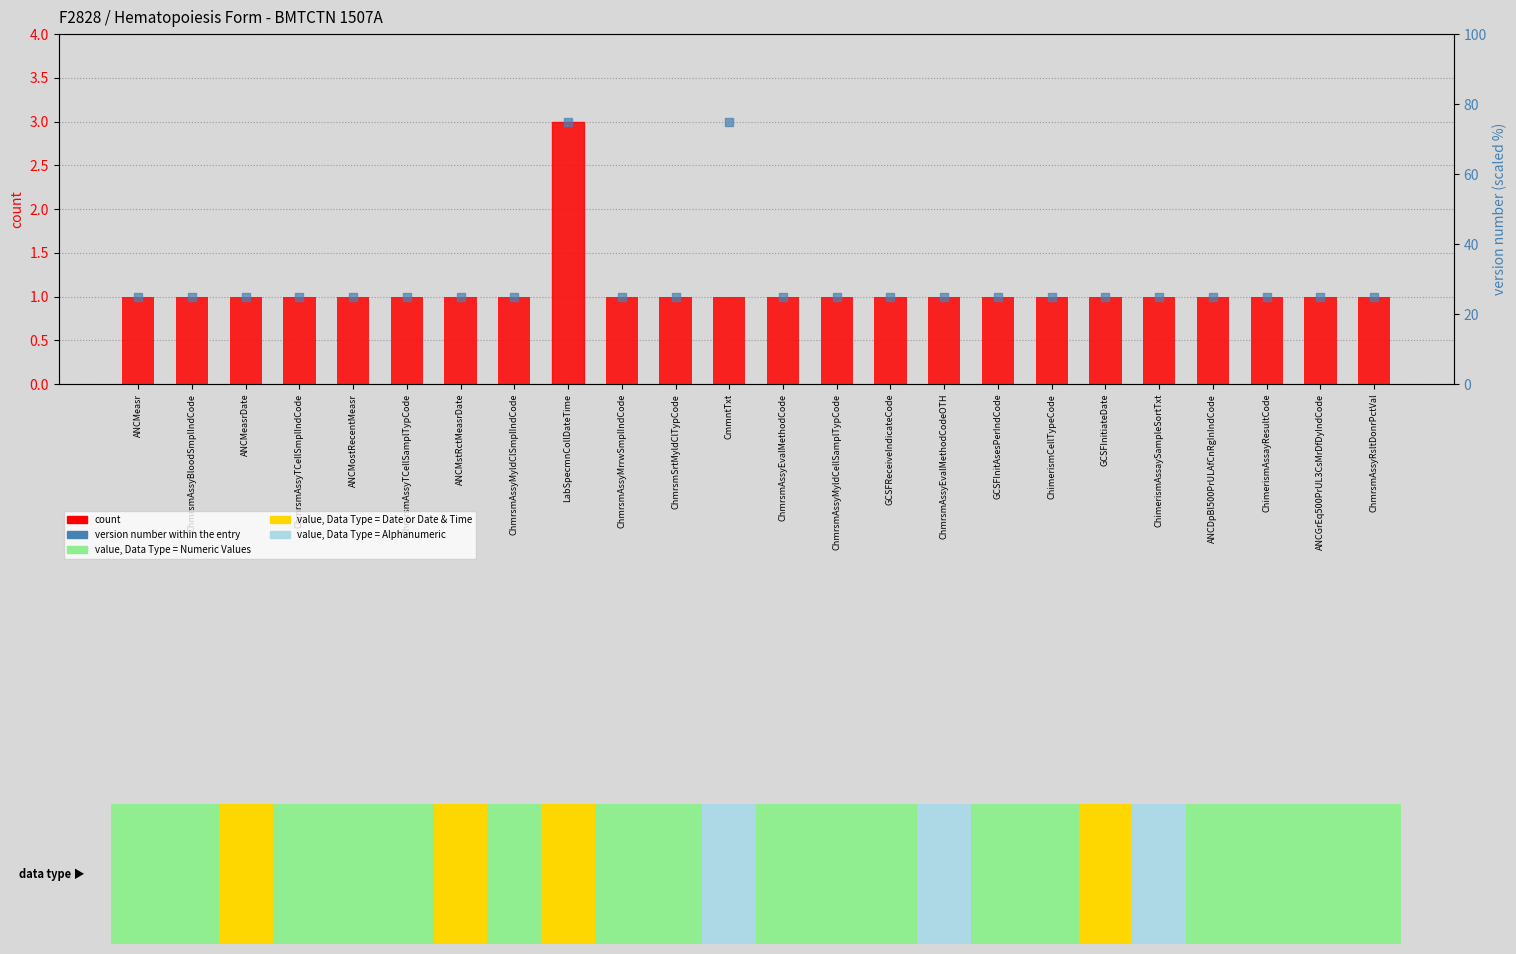

Which series reaches the minimum Y coordinate?

count